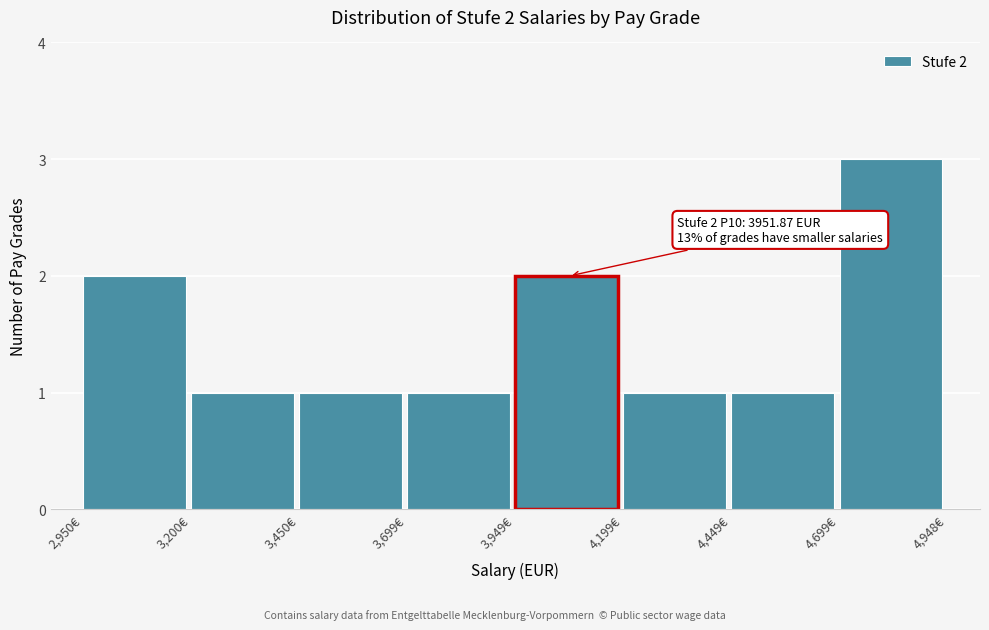

Which range on the x-axis has the tallest bar?

4700 to 4950